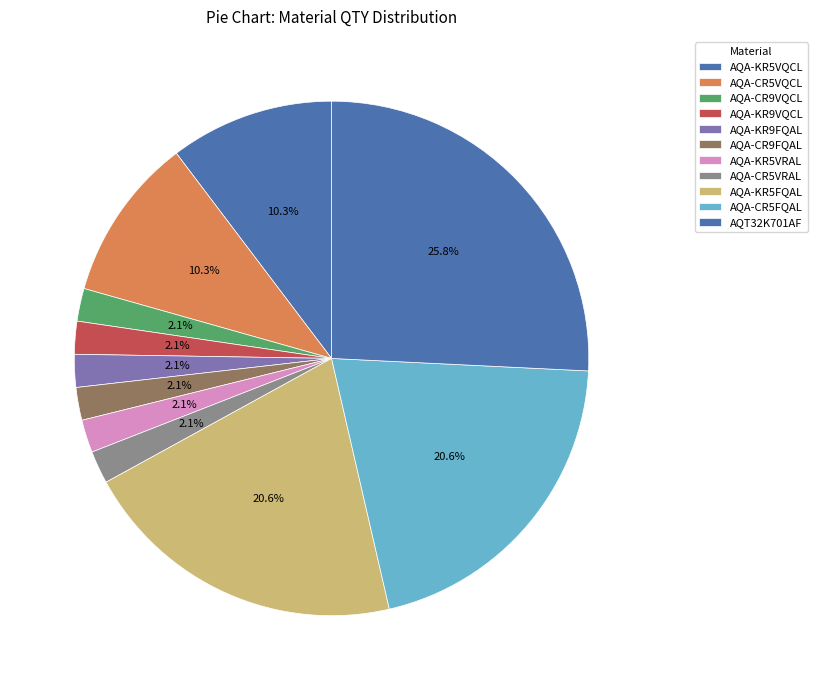

Approximately how many times larger is the value at AQA-CR5VRAL compared to AQA-KR5VRAL?

1.0